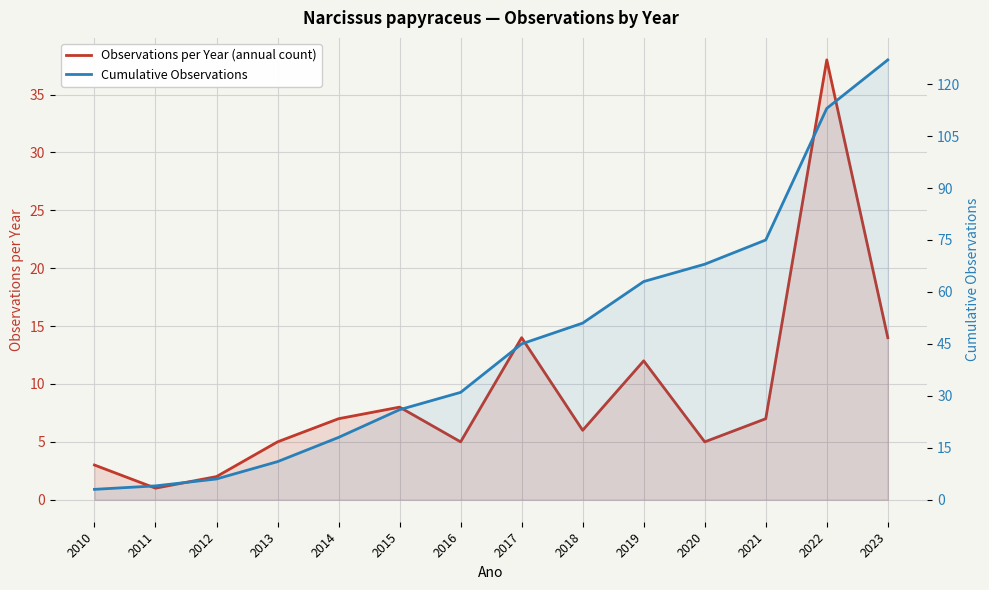

What is the value of the Cumulative Observations point at the 4th from the left?

11